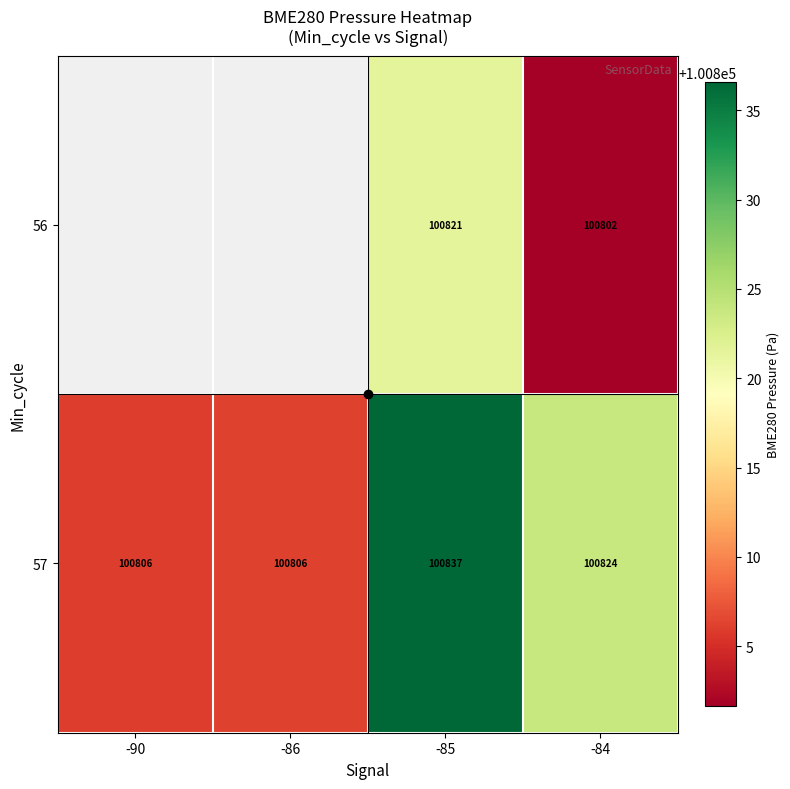

Which series has the largest total across all categories?

57